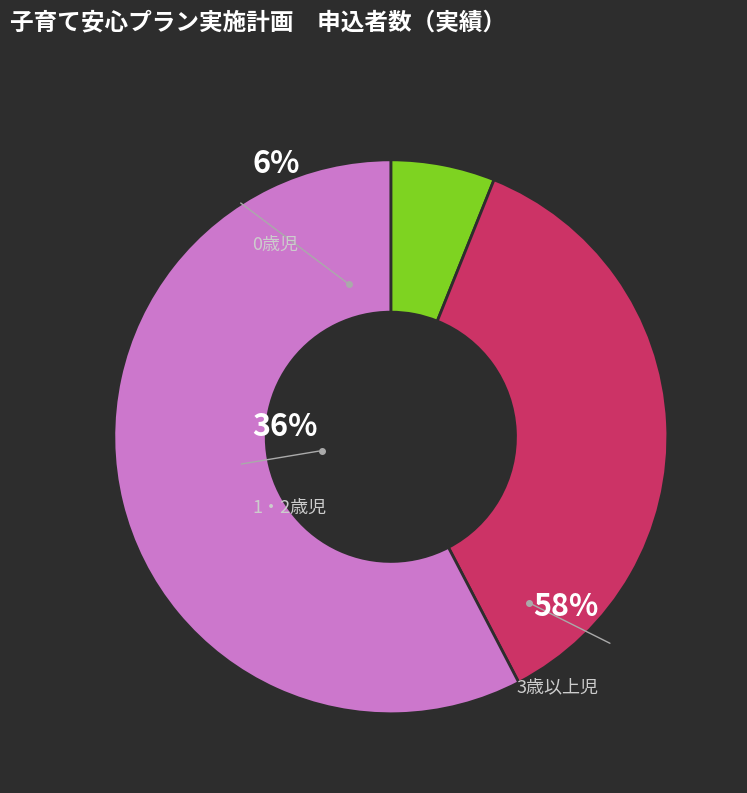

Rank the categories by value from lowest to highest.

0歳児, 1・2歳児, 3歳以上児